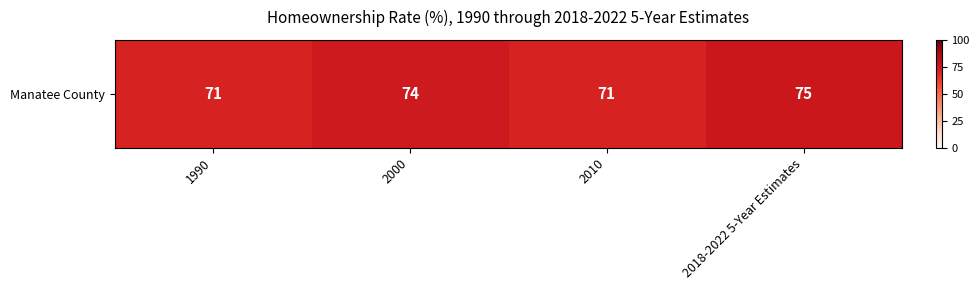

Reading left to right, list all the values displayed in this chart.

1990=71	2000=74	2010=71	2018-2022 5-Year Estimates=75